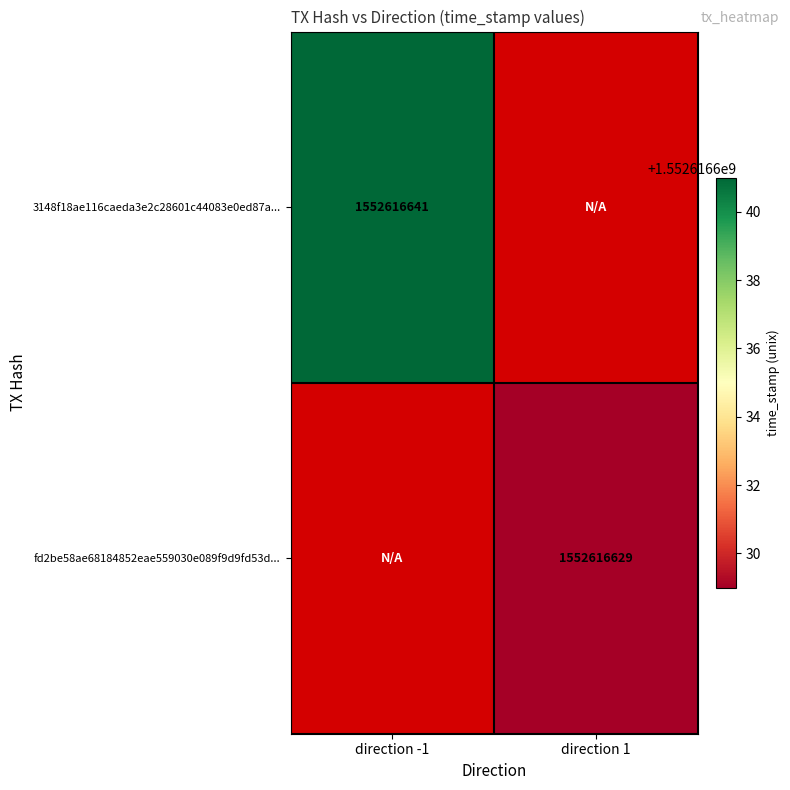

The value of fd2be58ae68184852eae559030e089f9d9fd53d at direction -1 is 0. True or false?

True